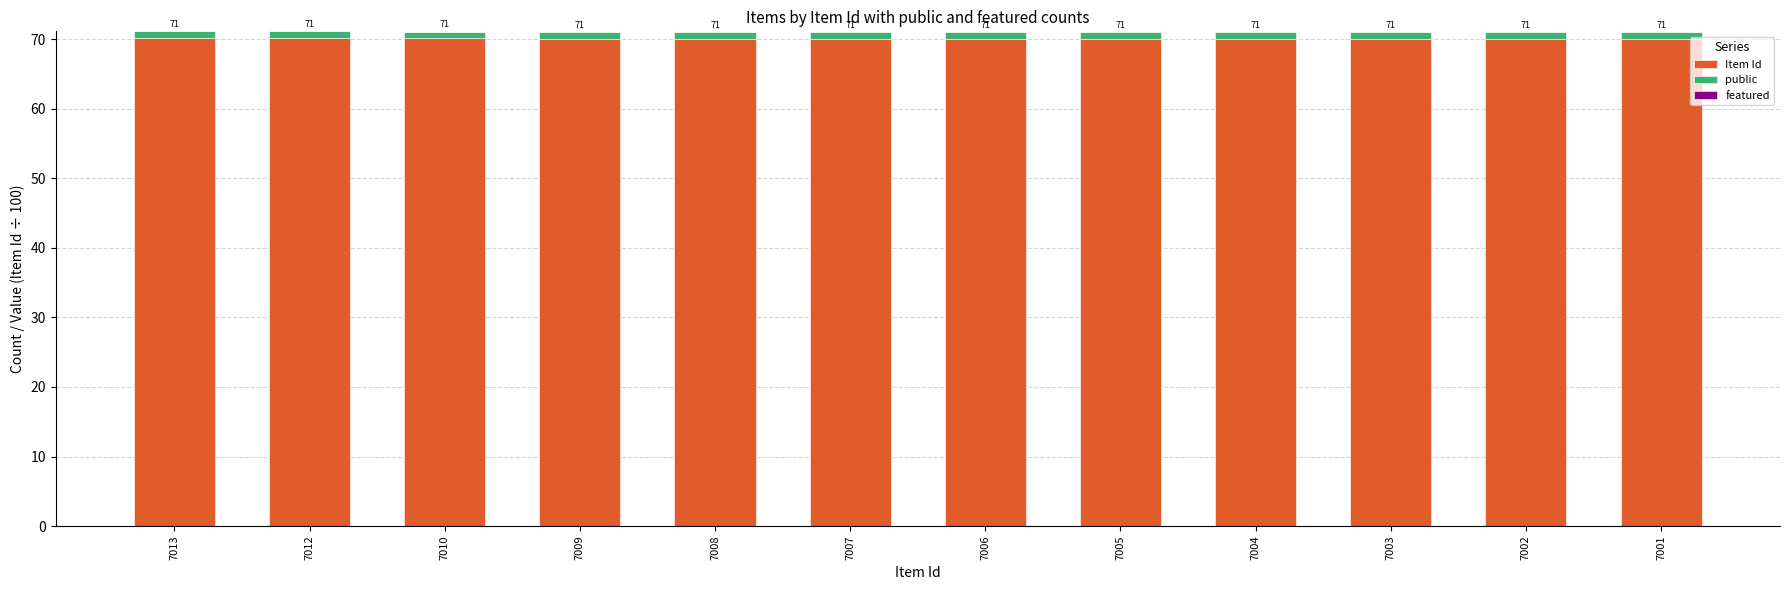

Is it true that public equals 1.0 at 7009?

True